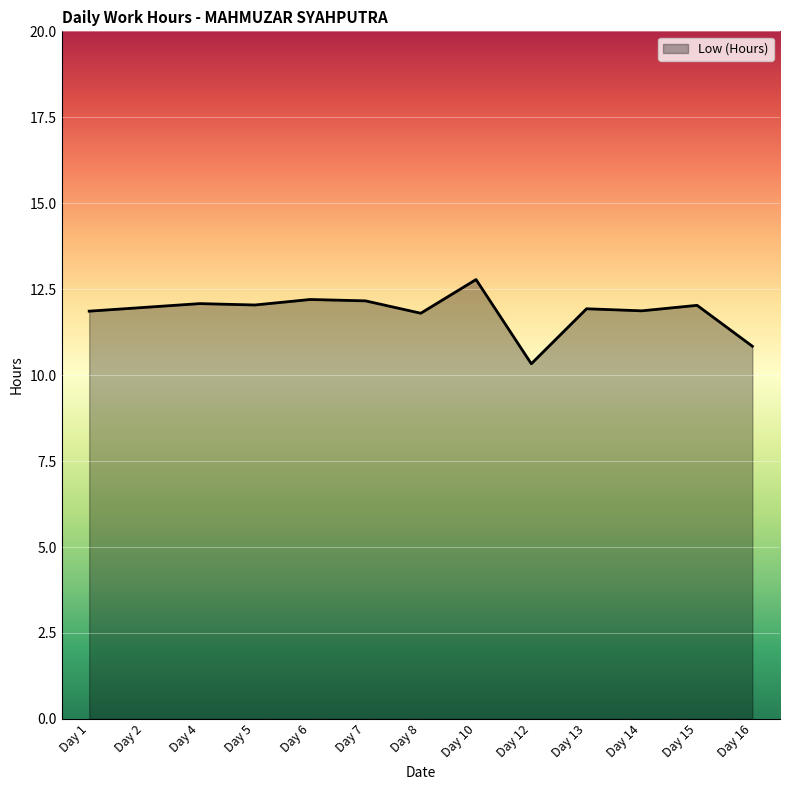

Where does the data first go above 11?

Day 1